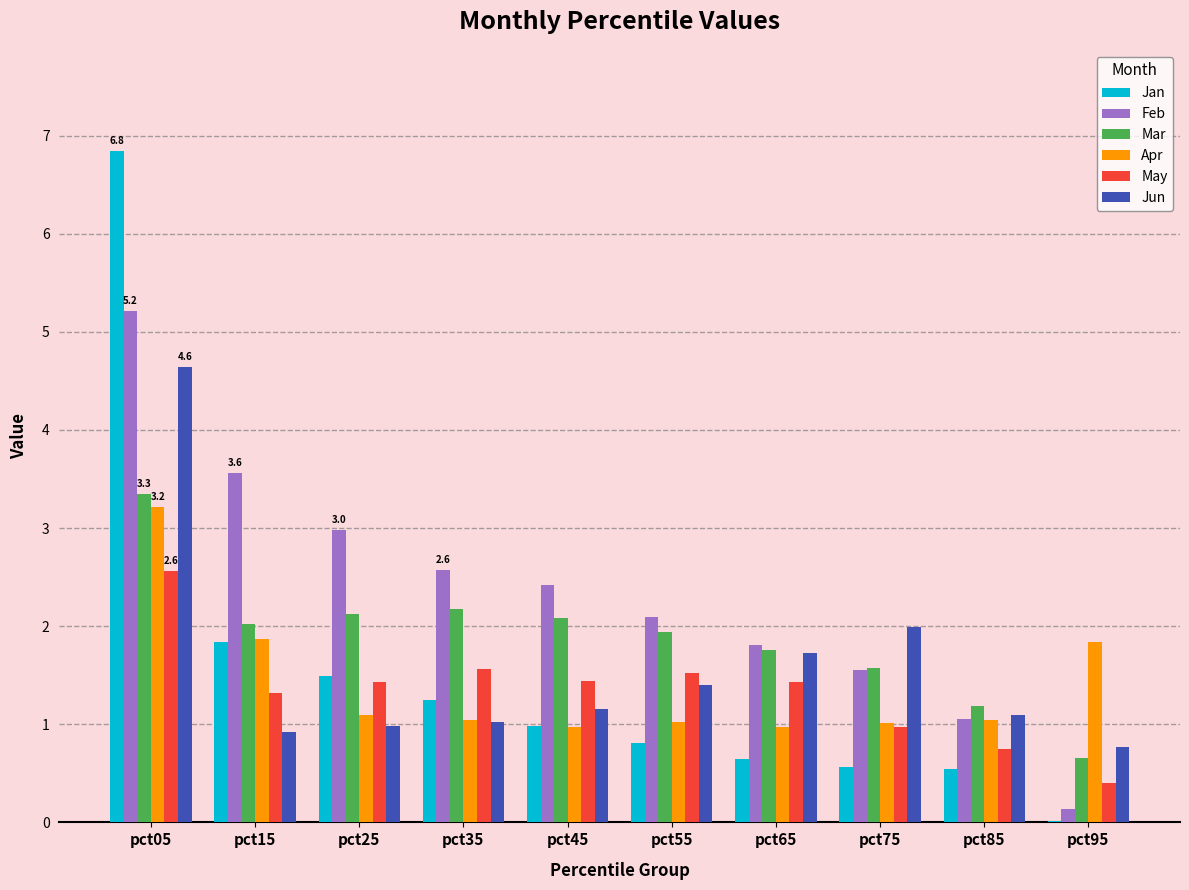

The value of Apr at pct85 is 1.0. True or false?

True